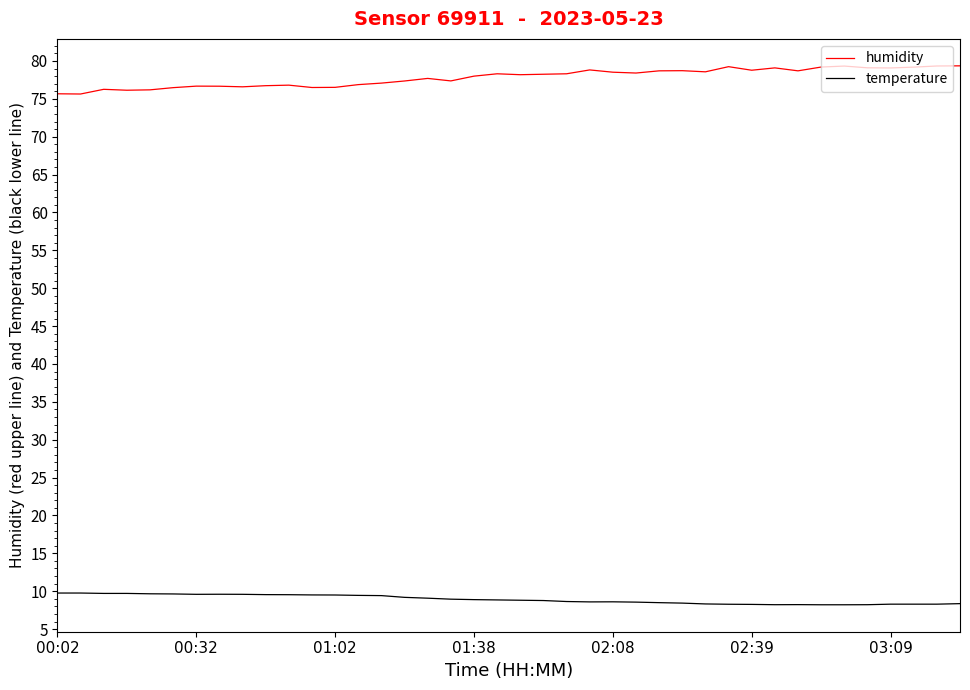

What is the difference between the maximum and minimum values in the humidity series?

3.7